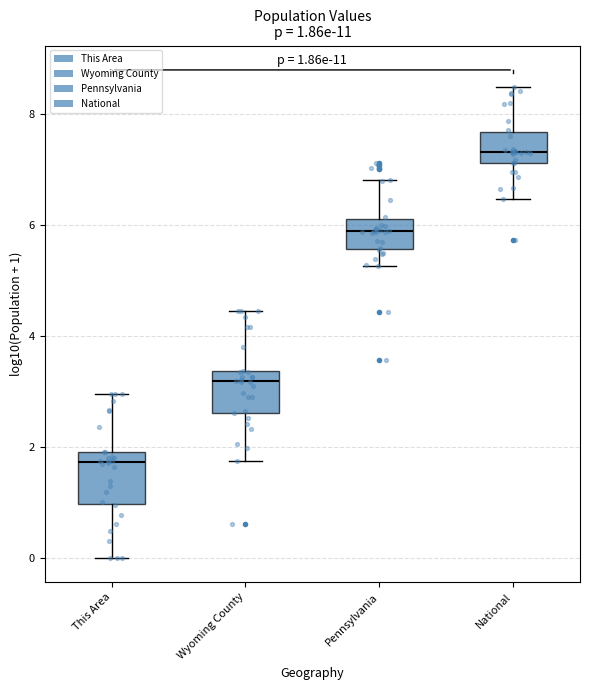

Which box has the lowest median line?

This Area